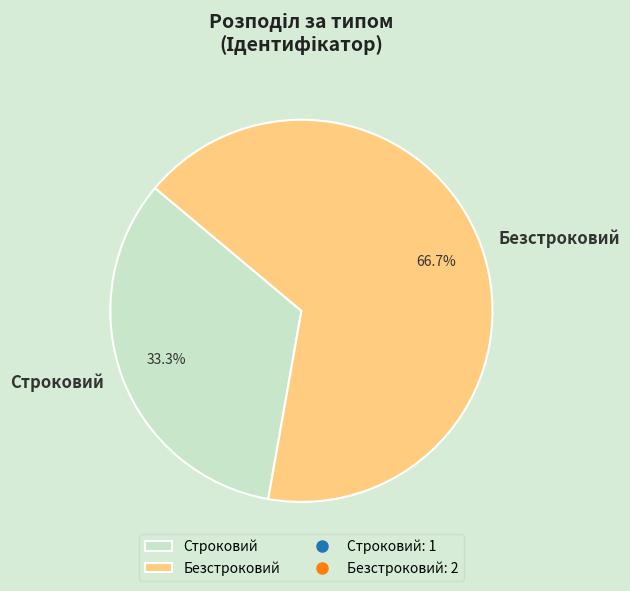

Rank the categories by value from highest to lowest.

Безстроковий, Строковий